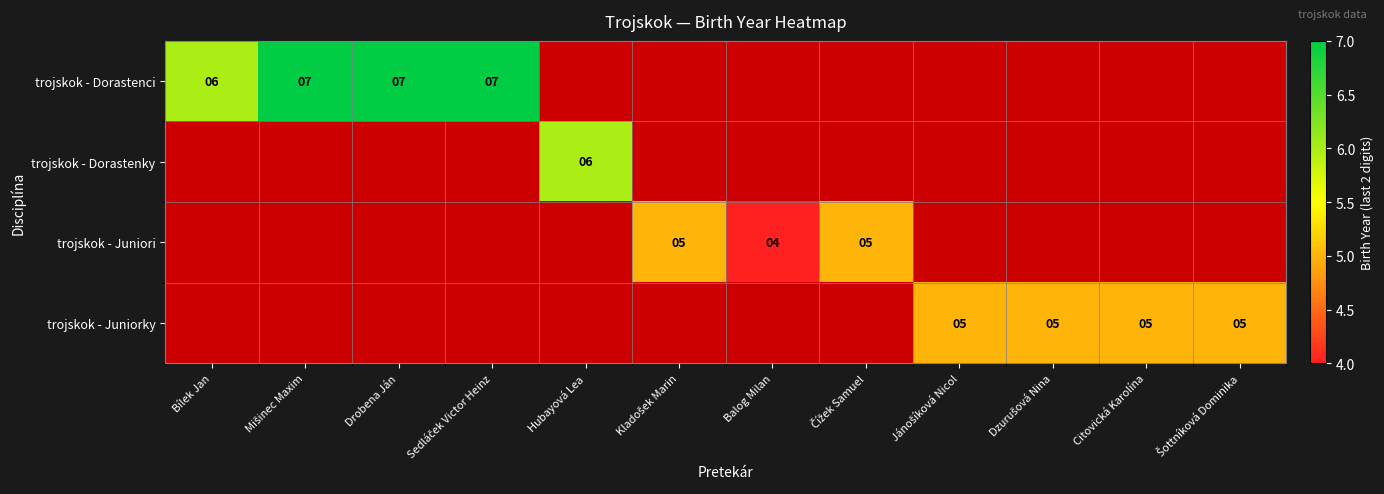

The trojskok - Dorastenci series shows 3 at Drobena Ján. True or false?

False